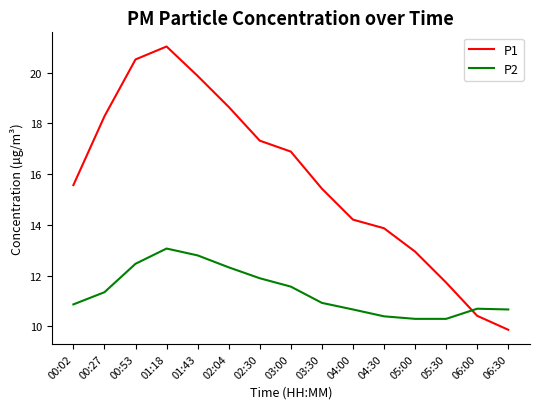

The P2 series shows 10.7 at 06:30. True or false?

True